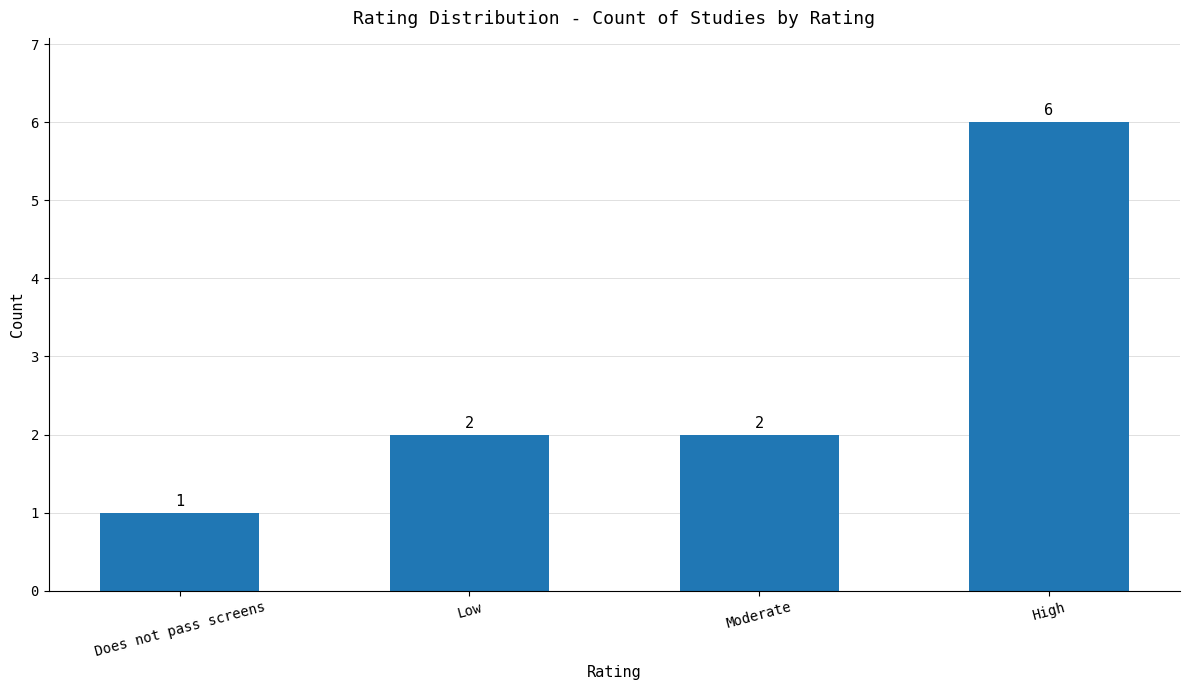

What is the difference between the maximum and minimum values?

5